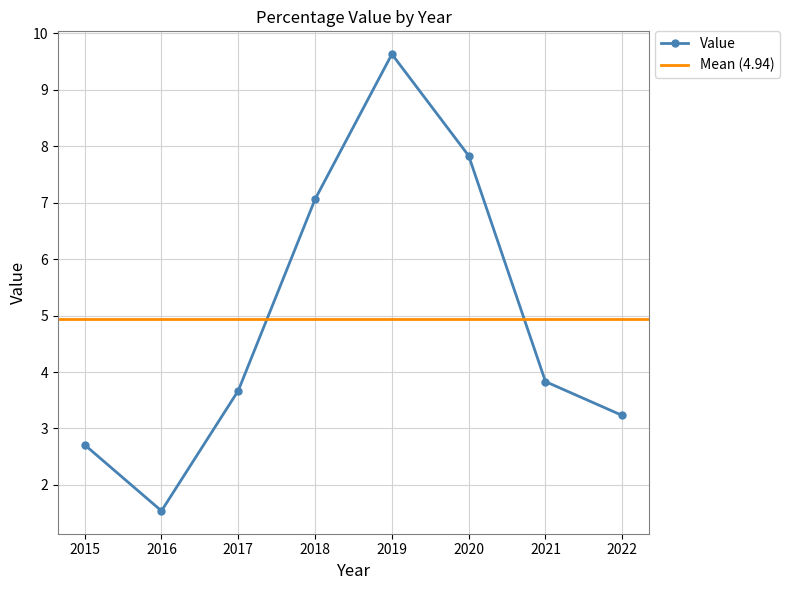

At which label does the data first exceed 3?

2017